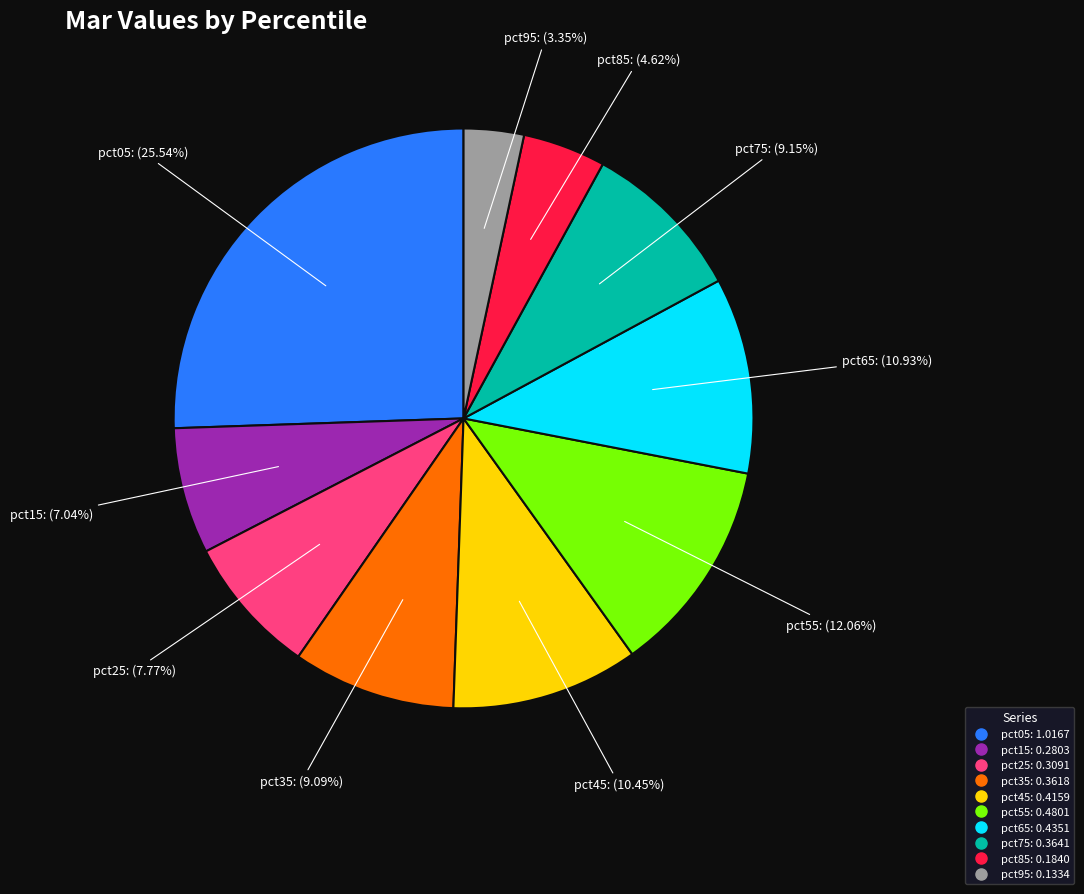

Which slice is the largest?

pct05